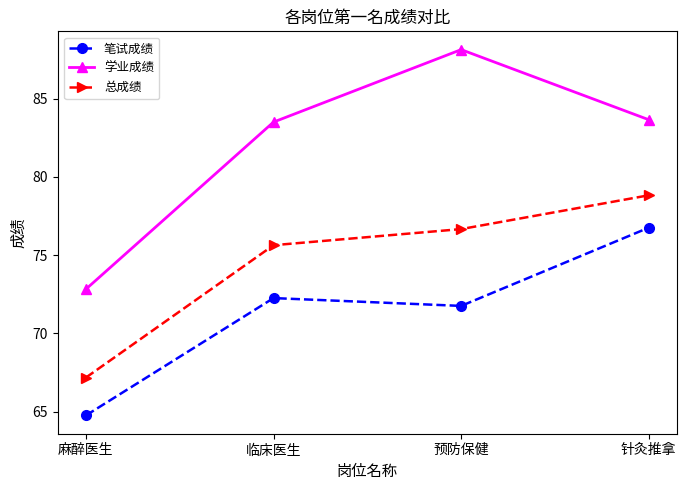

Does the chart have visible grid lines?

No